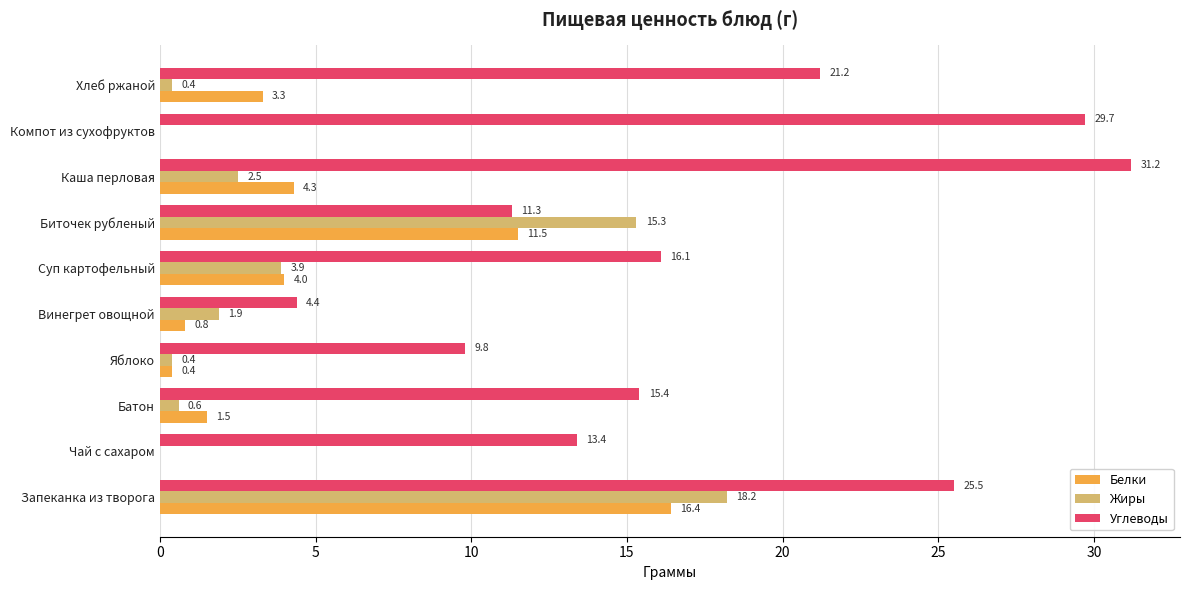

The Белки series shows 2.1 at Суп картофельный. True or false?

False